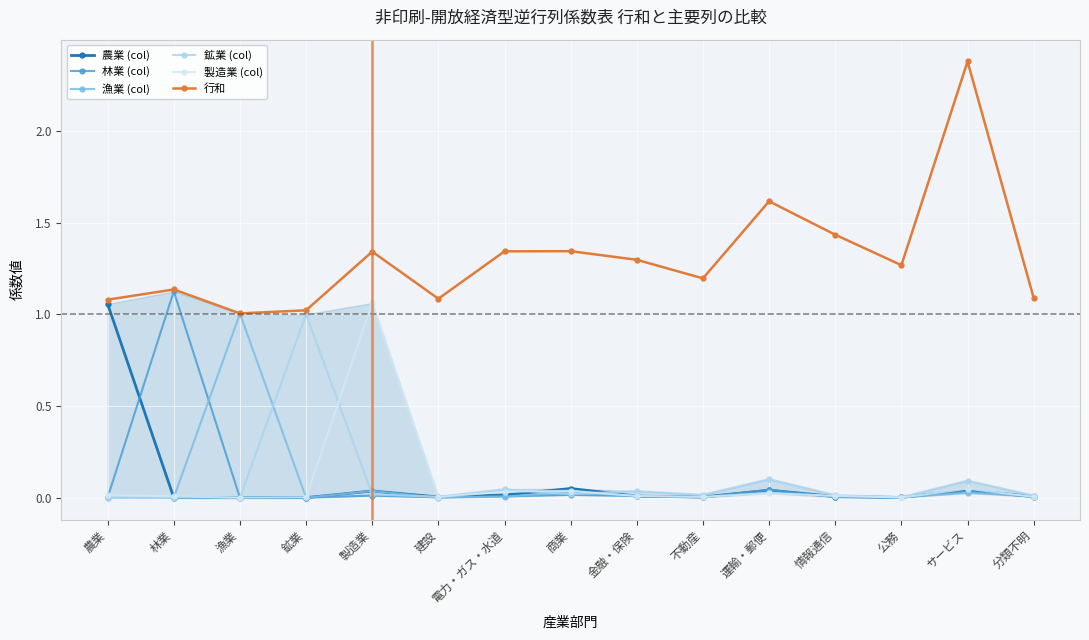

True or false: 製造業 (col) has more than 0 interior local peaks.

True